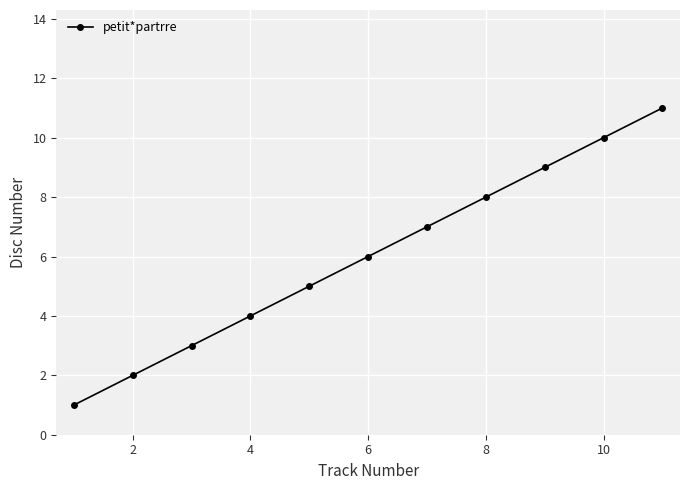

True or false: there are more than 2 points higher than both neighbors.

False